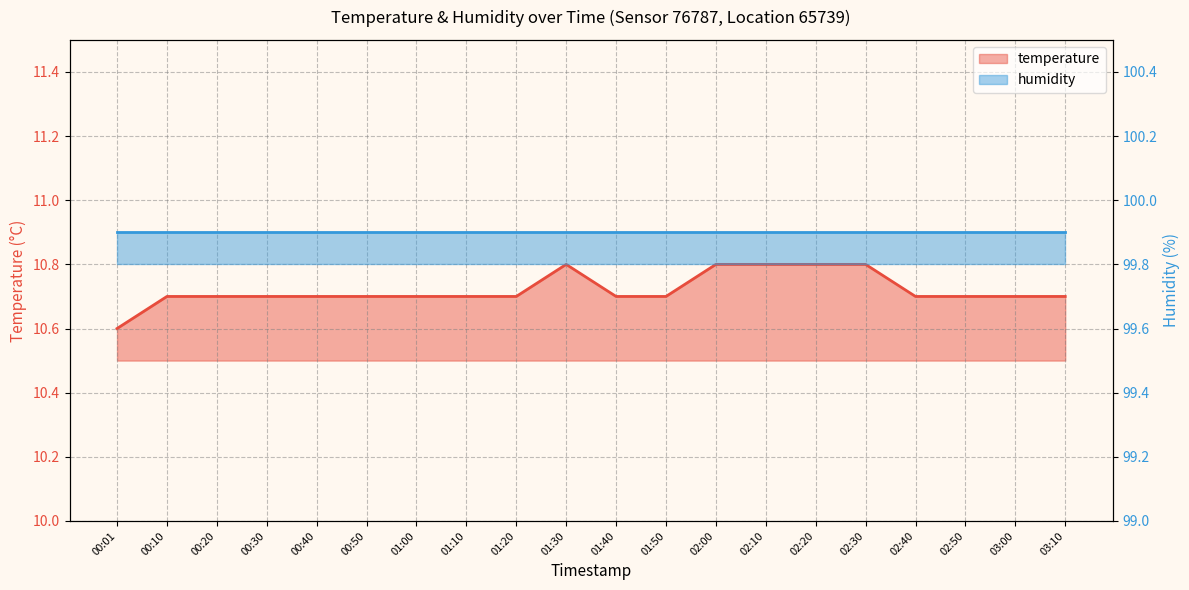

What is the difference between the values at 01:00 and 02:30?

0.1